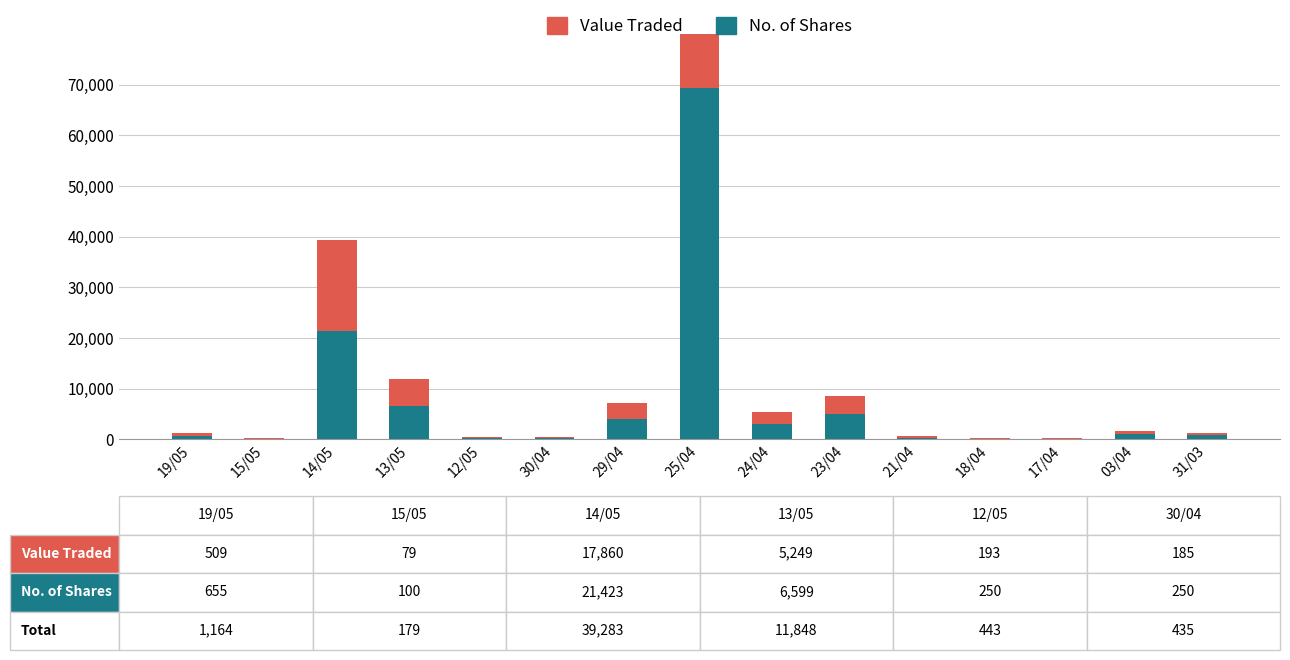

What is the label of the 6th bar from the left?

30/04